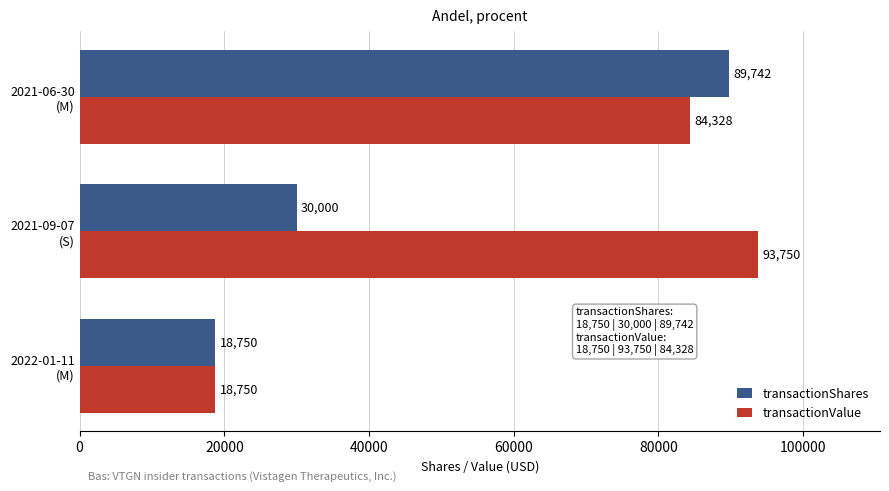

What is the difference between the maximum and minimum values in the transactionShares series?

70992